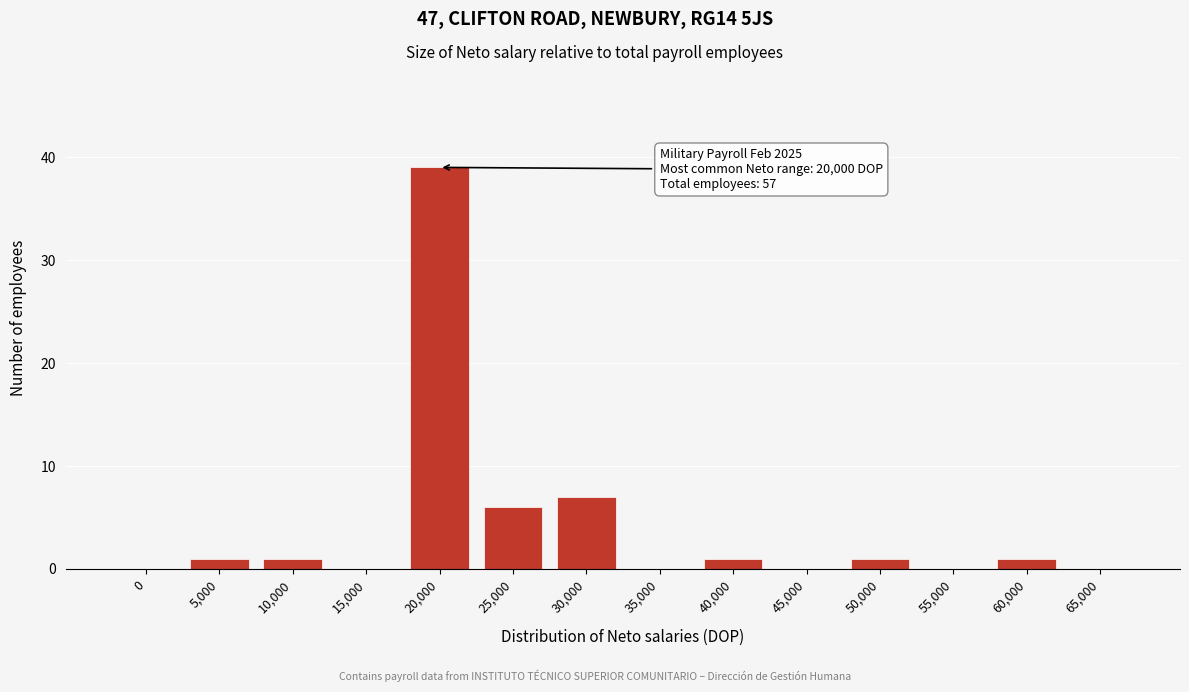

Reading left to right, what are all the values shown in this chart?

0=0	5,000=1	10,000=1	15,000=0	20,000=39	25,000=6	30,000=7	35,000=0	40,000=1	45,000=0	50,000=1	55,000=0	60,000=1	65,000=0